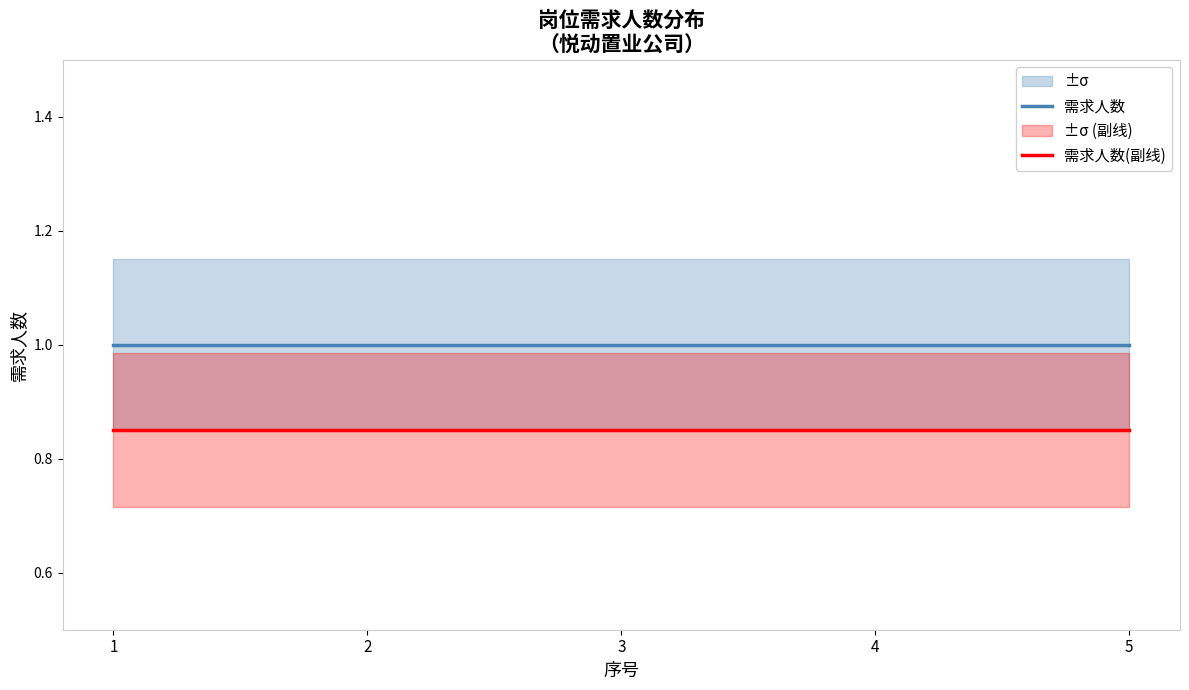

Reading left to right, list all the values displayed in this chart.

需求人数: 1.0	1.0	1.0	1.0	1.0
需求人数(副线): 0.8	0.8	0.8	0.8	0.8